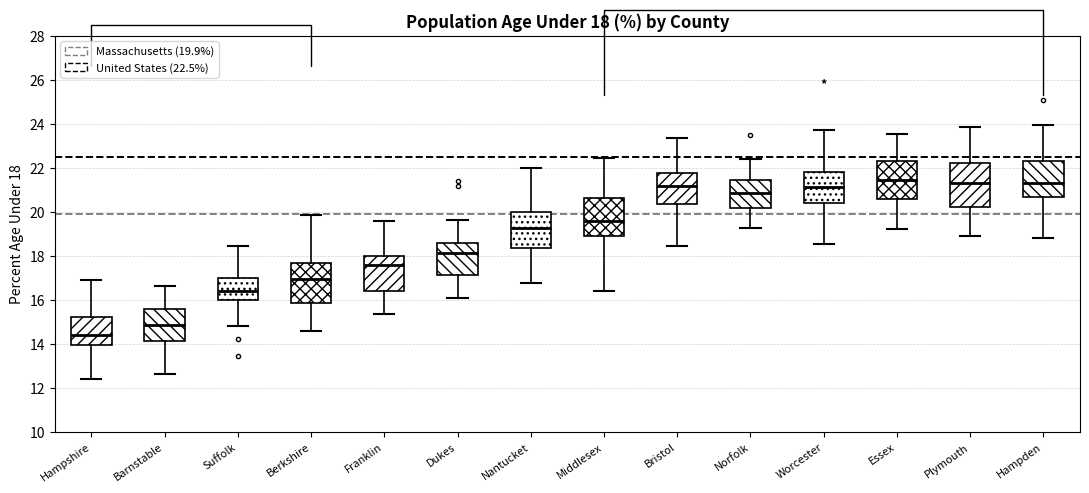

Which box has the lowest median line?

Hampshire